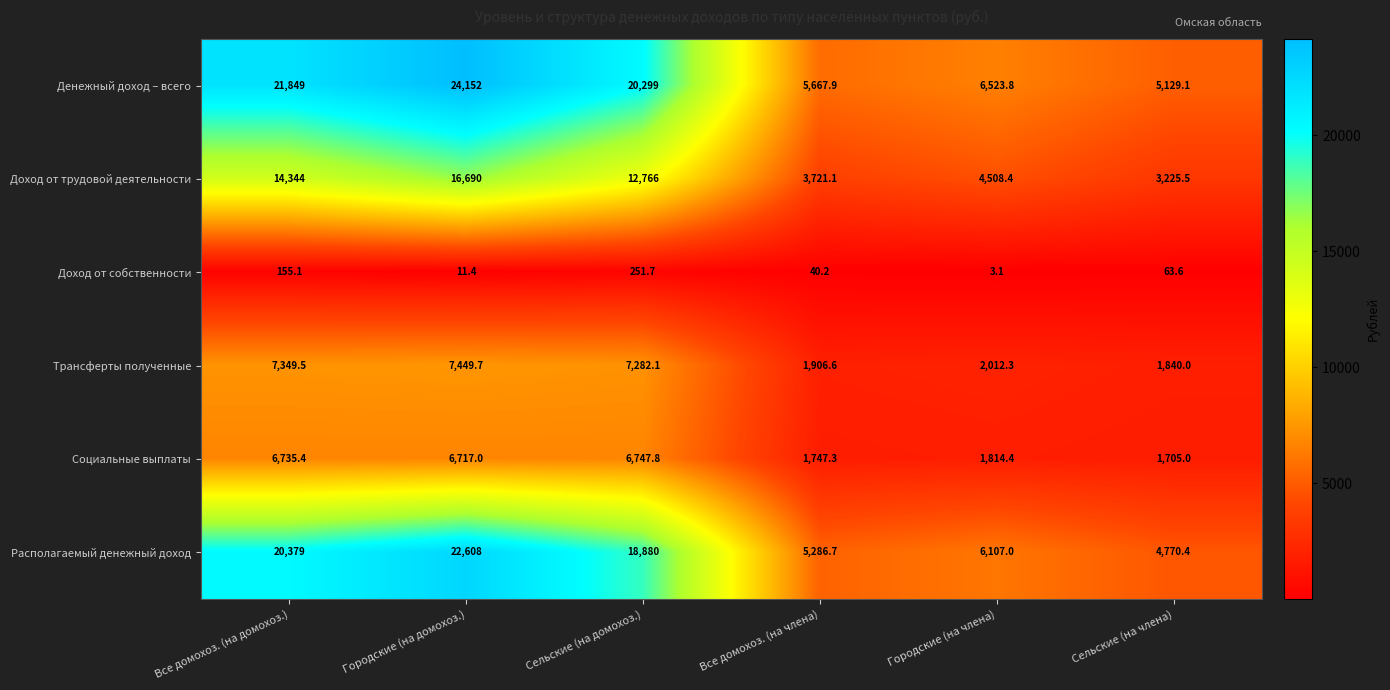

What is the smallest value displayed?

3.1